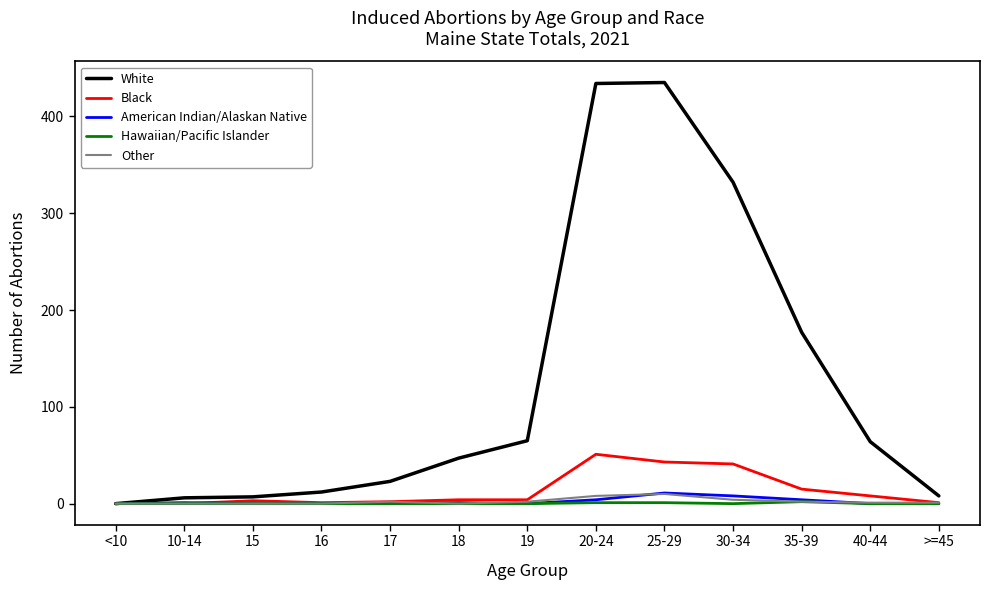

At how many categories does at least one series exceed 142?

4